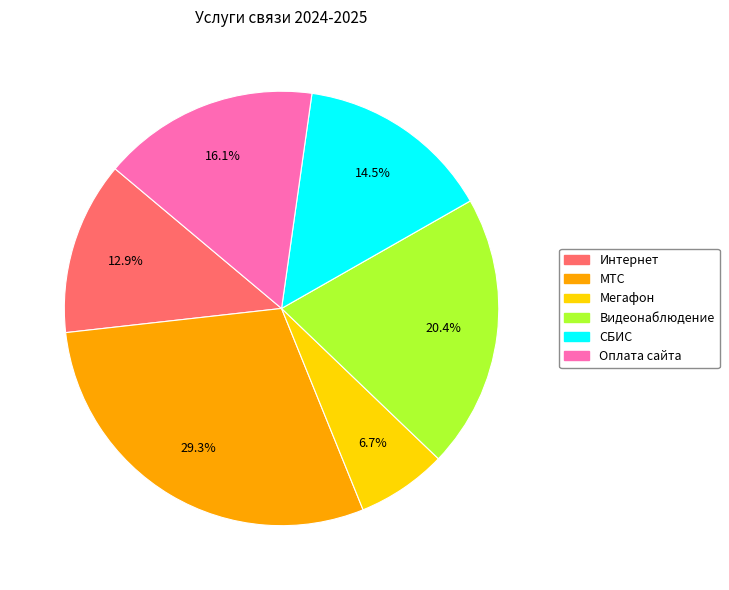

Which category has the biggest portion of the pie?

МТС